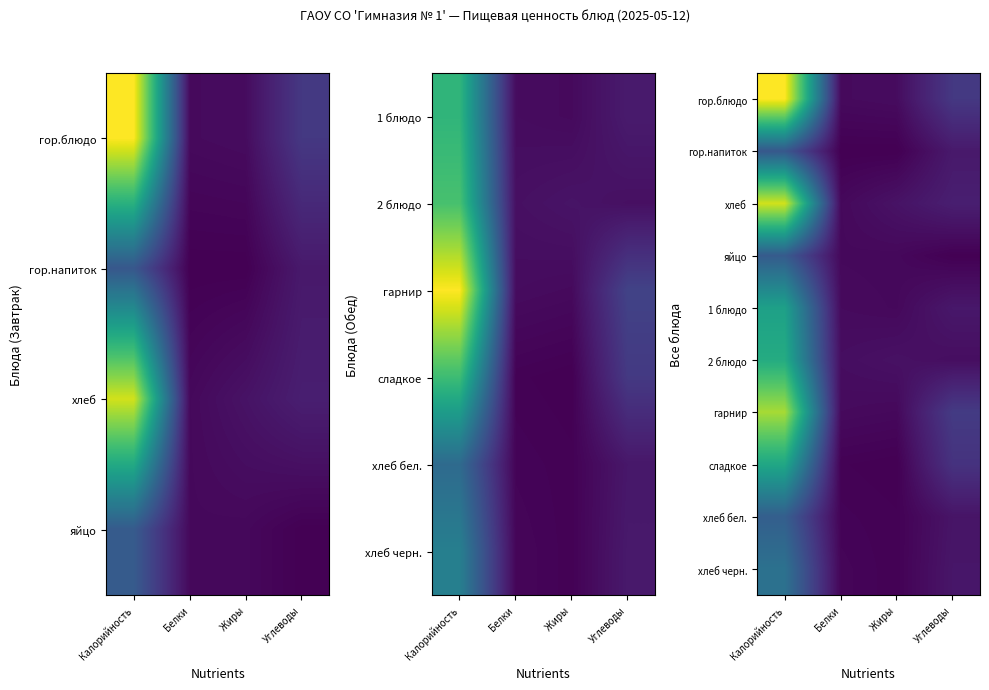

At how many categories does at least one series exceed 60?

1